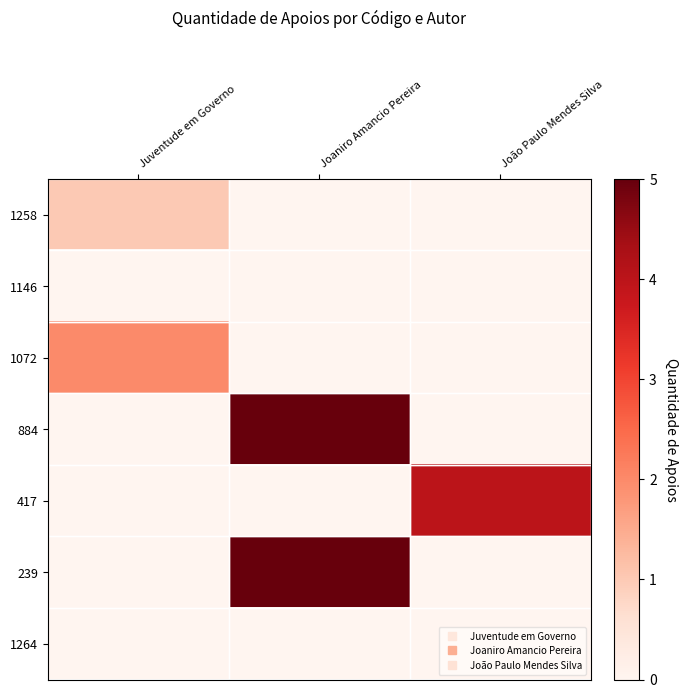

List the series in order of their peak value, highest first.

884, 239, 417, 1072, 1258, 1146, 1264